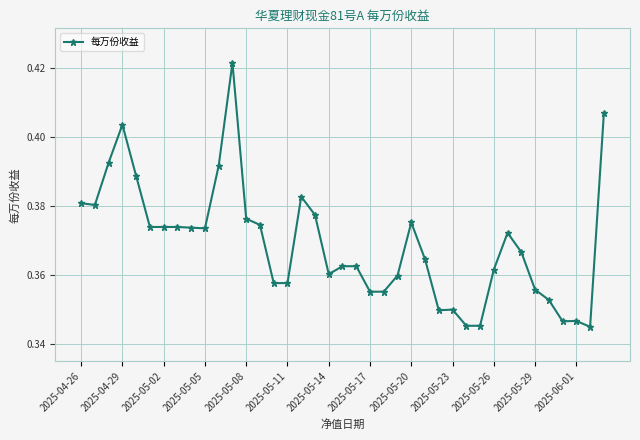

True or false: the data has more than 1 interior local peaks.

True